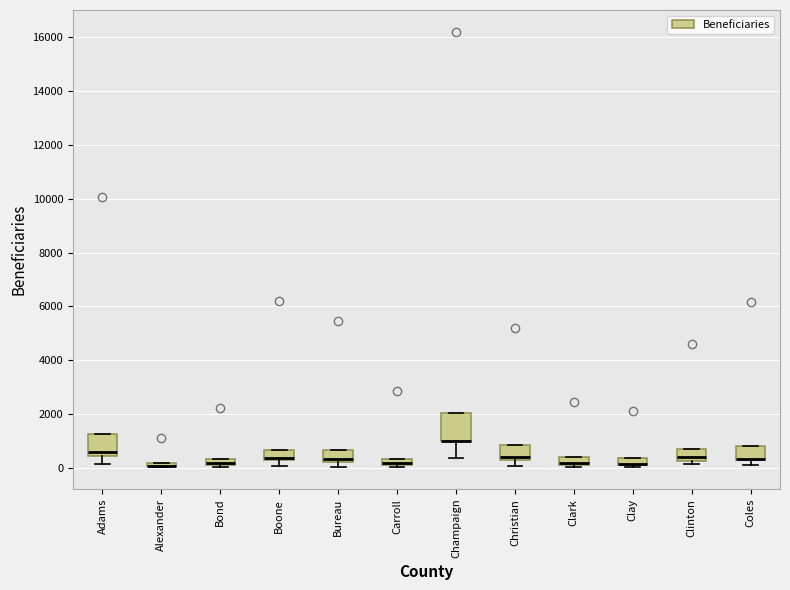

Where is the lower edge of the box for Bond on the y-axis? The values are not printed on the chart, so give them approximately, as read against the axis.

0